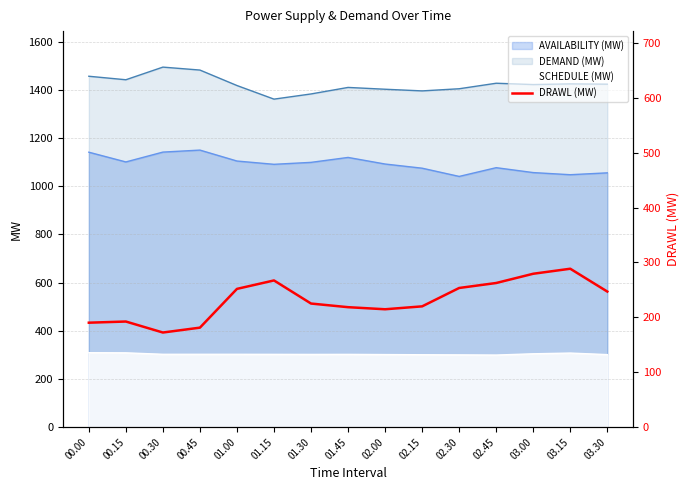

Where is the first local minimum?

00.30